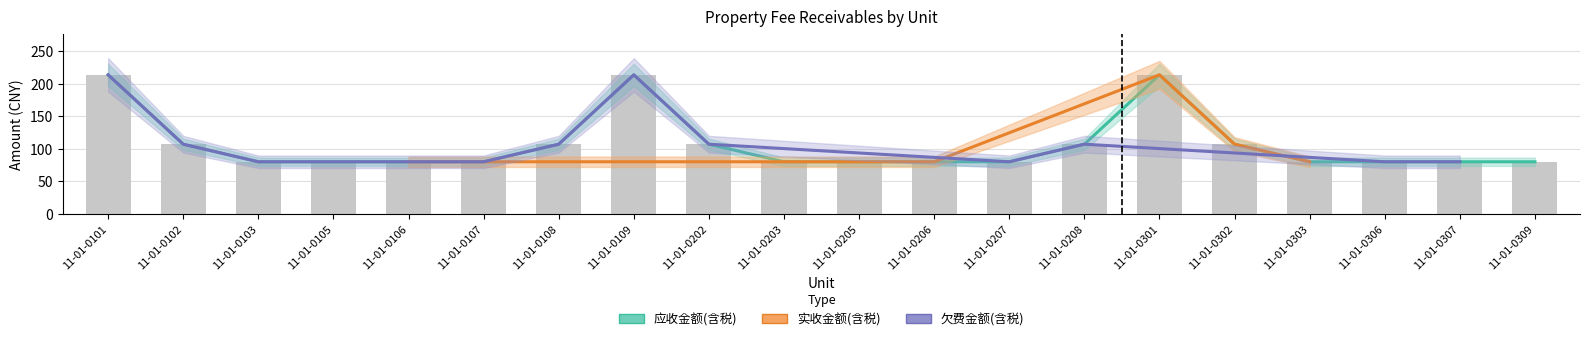

The value of 应收金额(含税) at 11-01-0103 is 80.0. True or false?

True